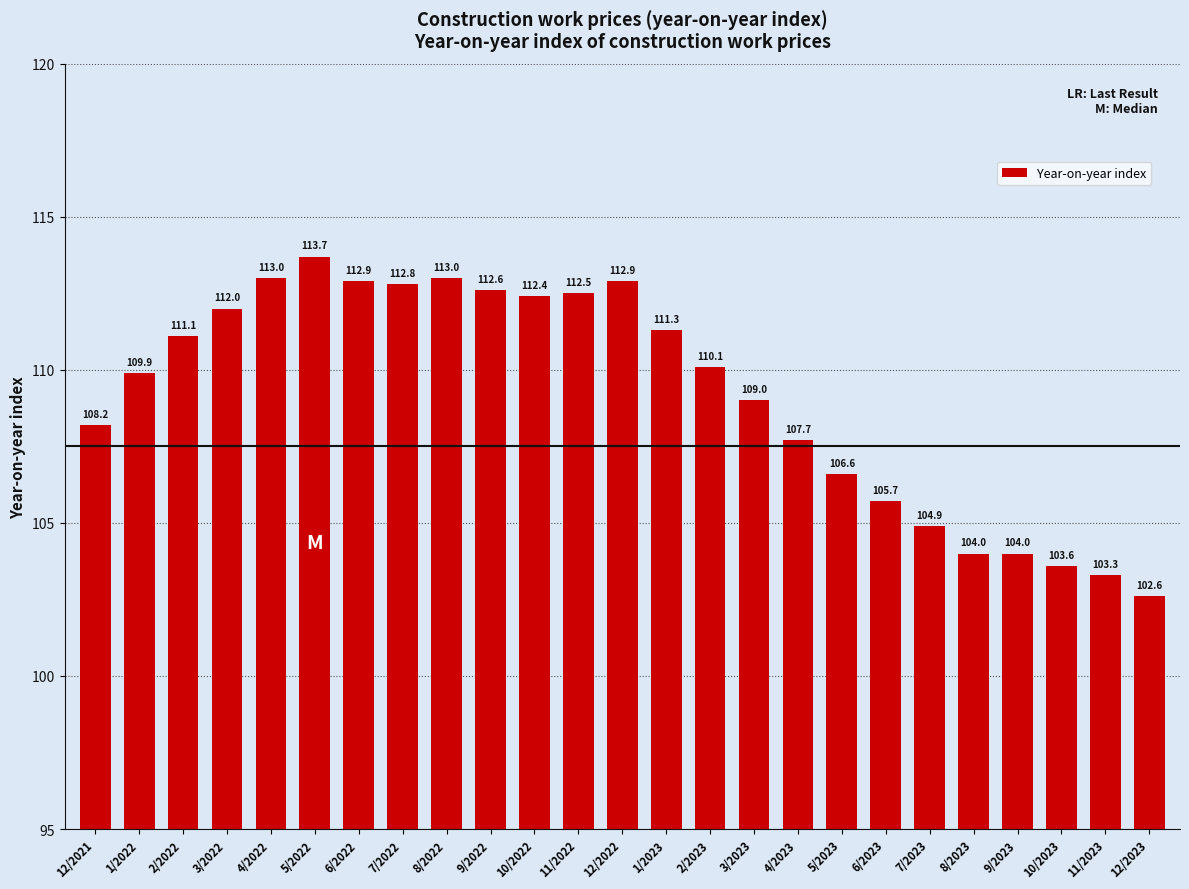

At which label does the data first exceed 110?

2/2022